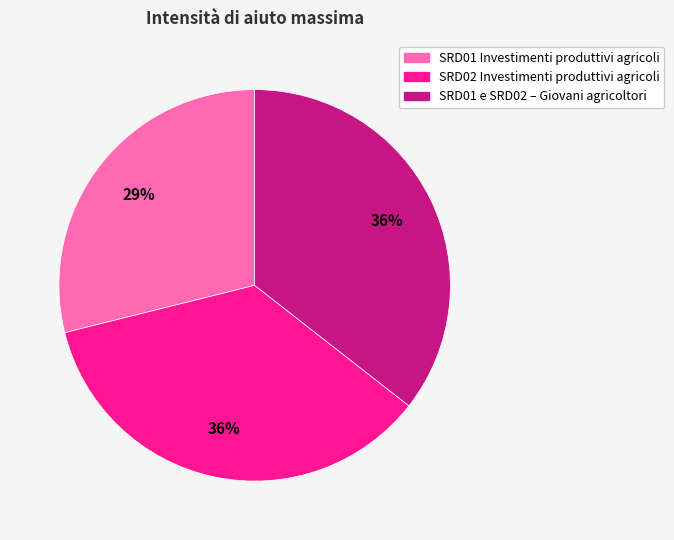

To the nearest percent, what is the average slice percentage?

33%